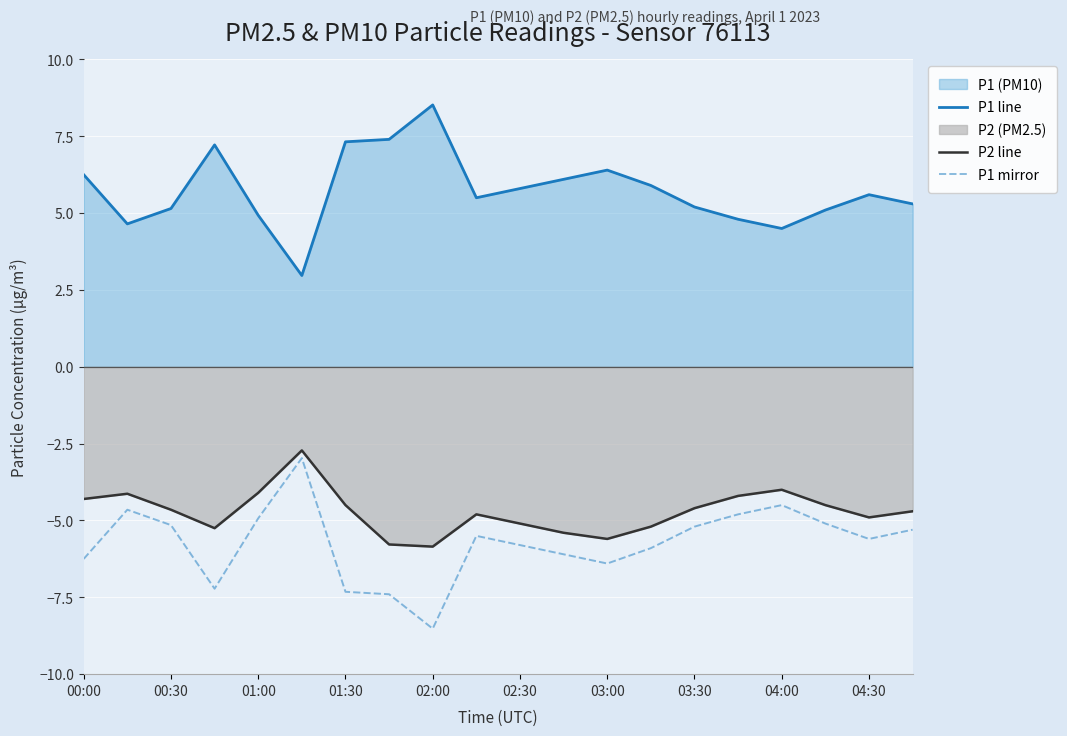

True or false: P1 mirror and P2 line cross at least once.

False